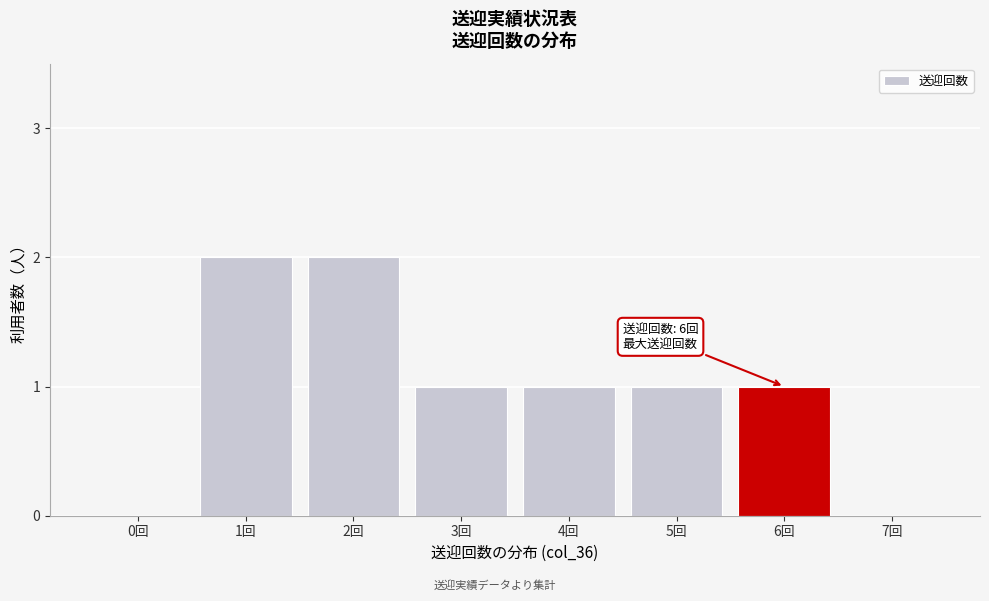

Reading left to right, extract all data points from this chart.

0回=0	1回=2	2回=2	3回=1	4回=1	5回=1	6回=1	7回=0